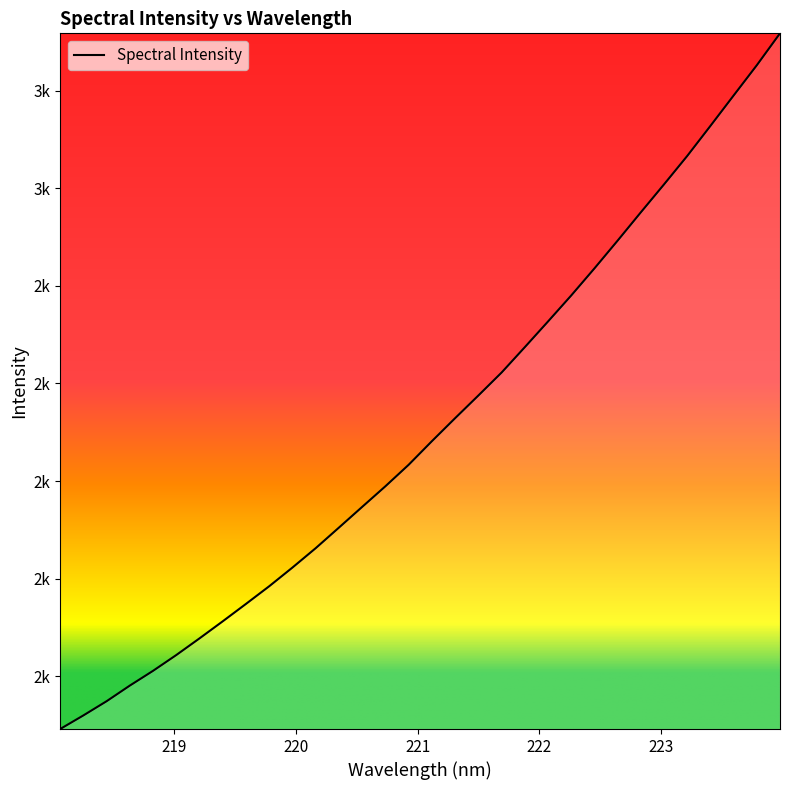

Is this an area chart (filled region under the line)?

Yes